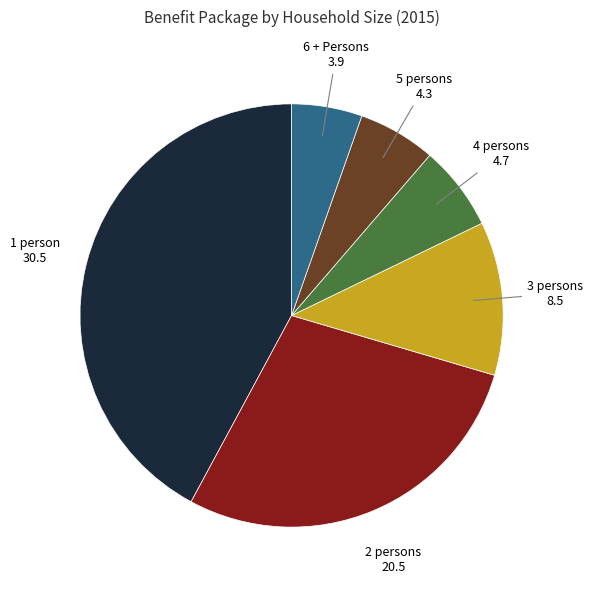

Does any single category account for the majority?

No